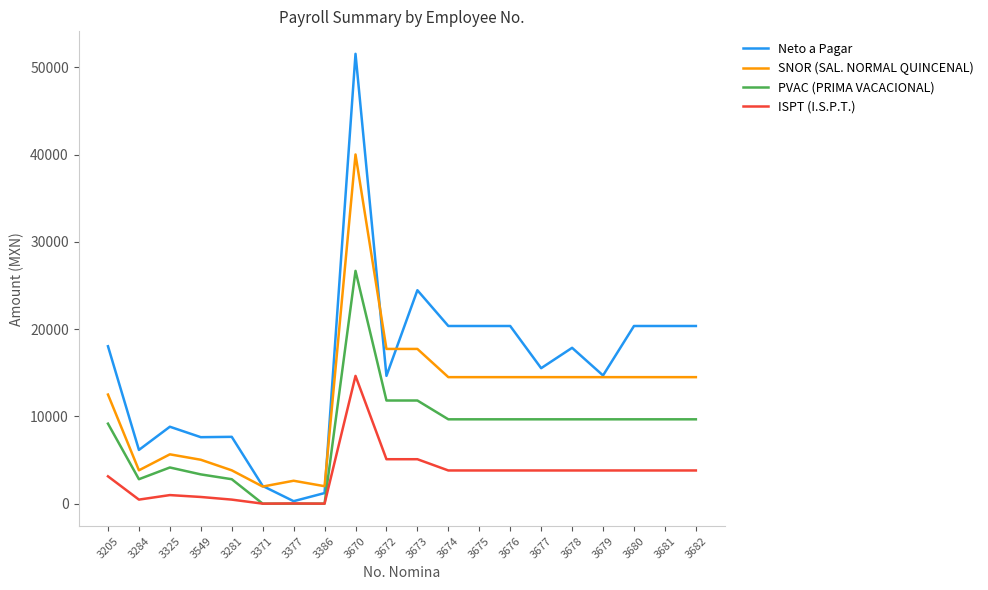

The PVAC (PRIMA VACACIONAL) series shows 9664 at 3674. True or false?

True